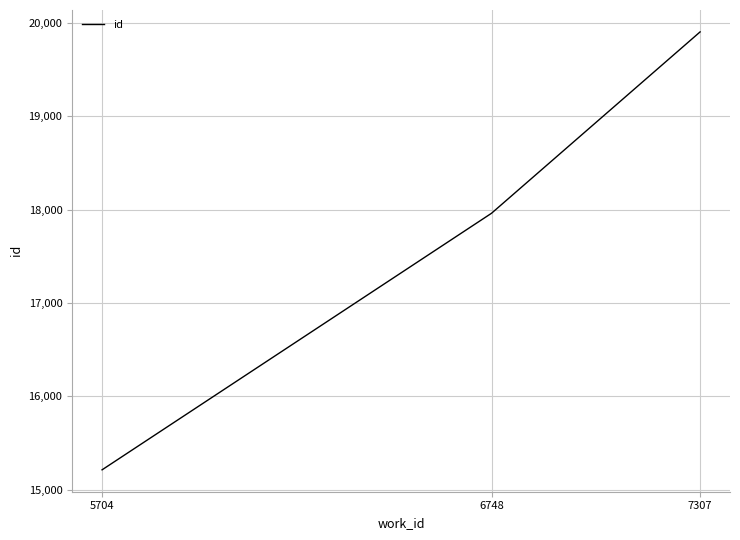

Does the chart display data point markers on the line(s)?

No